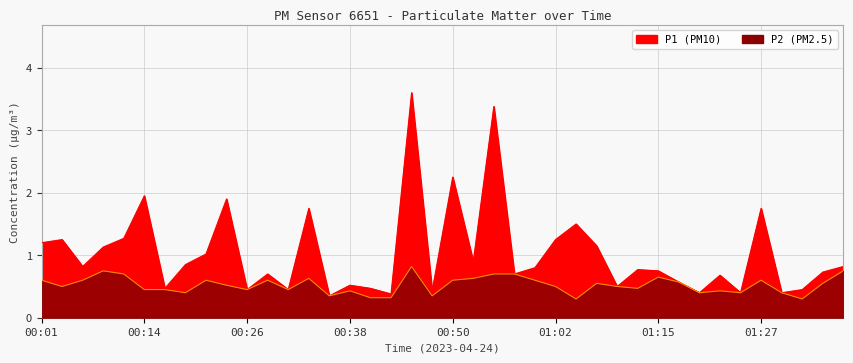

At which category does P1 reach its first local peak?

00:04